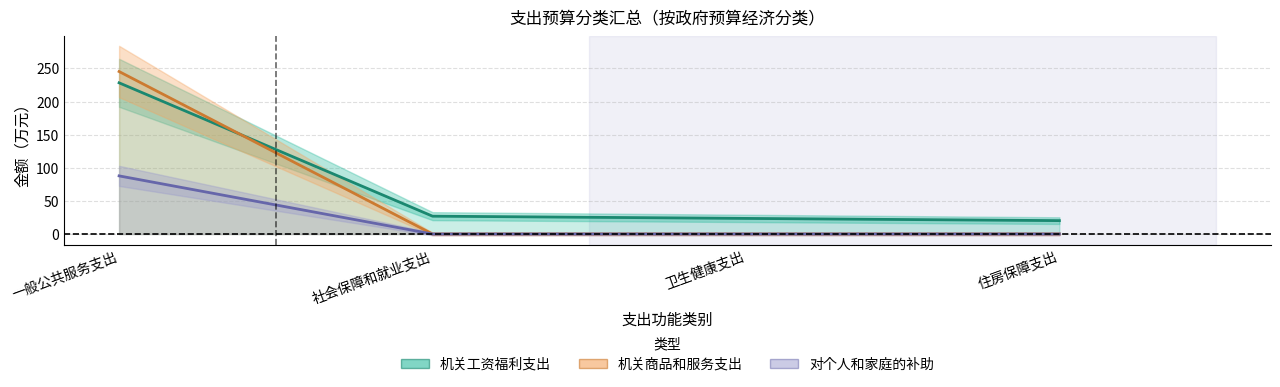

Reading left to right, transcribe all the data shown in this chart.

机关工资福利支出: 228.2	26.9	23.5	20.2
机关商品和服务支出: 245.3	0.0	0.0	0.0
对个人和家庭的补助: 87.7	0.0	0.0	0.0